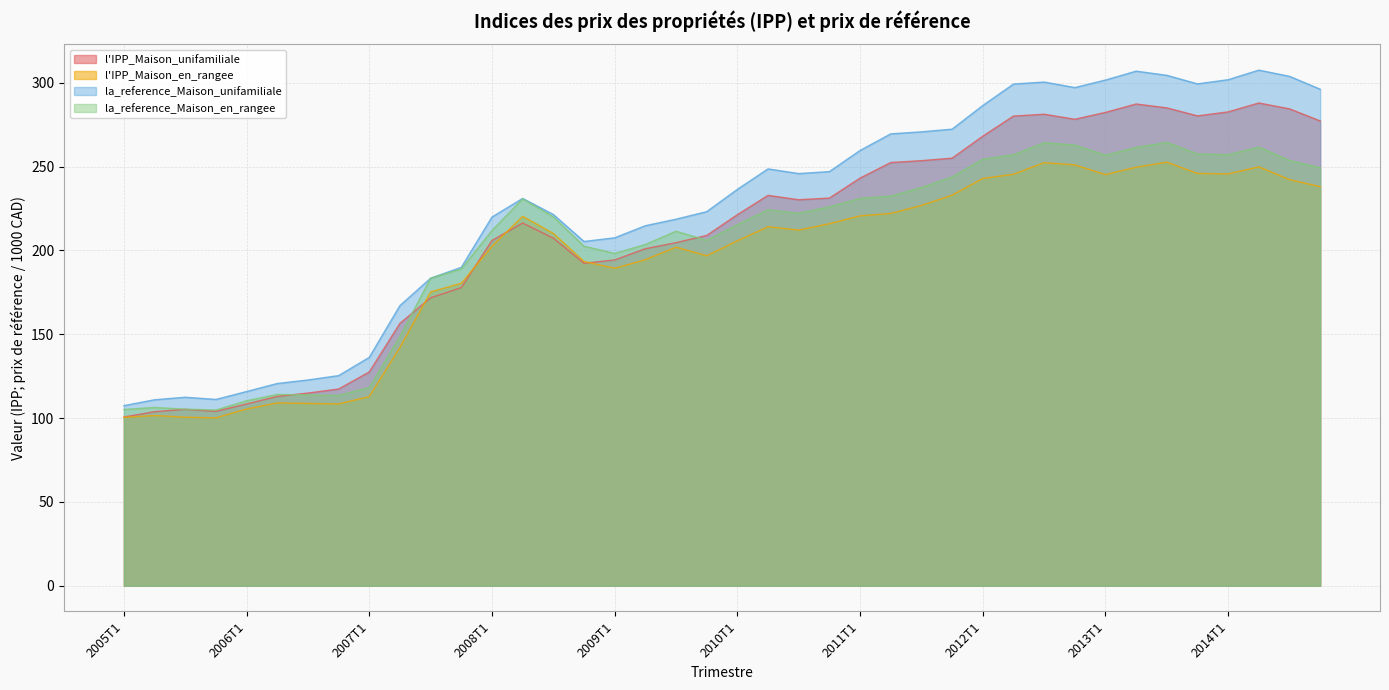

What is the highest value of the l'IPP_Maison_unifamiliale series?

287.9